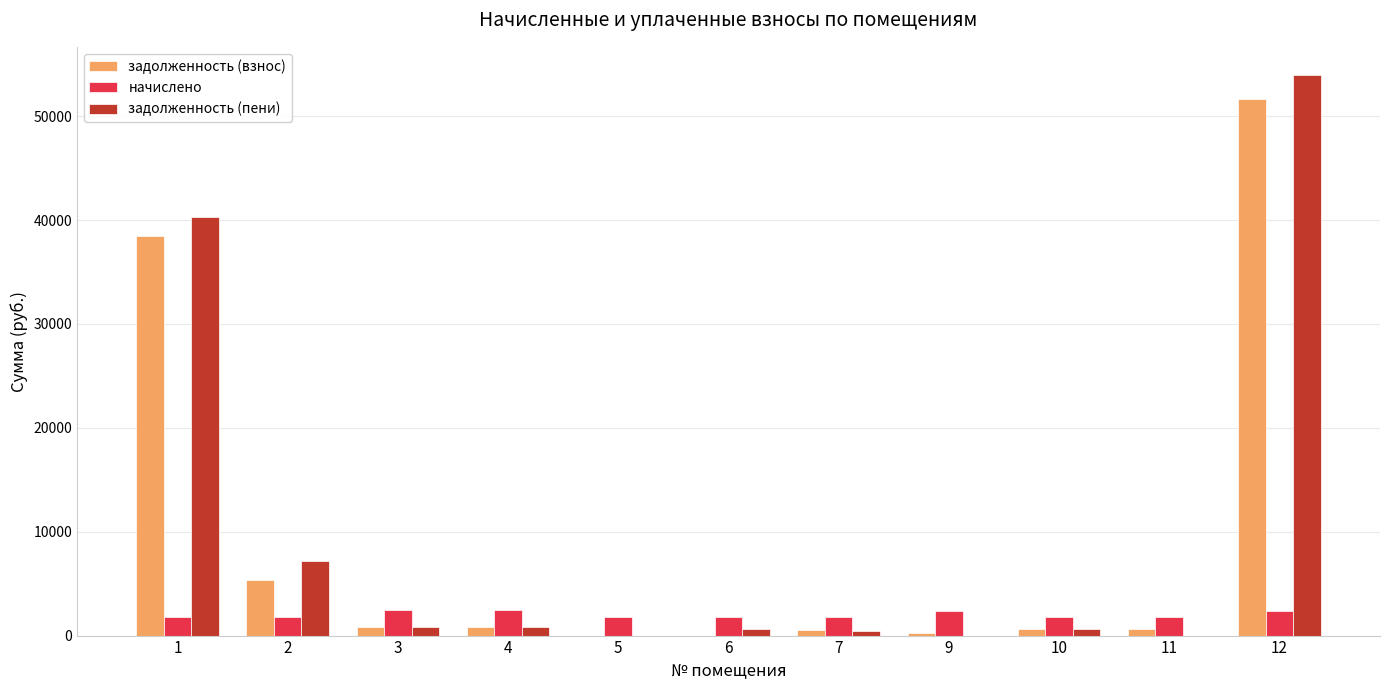

The value of задолженность (пени) at 11 is -36080.8. True or false?

False